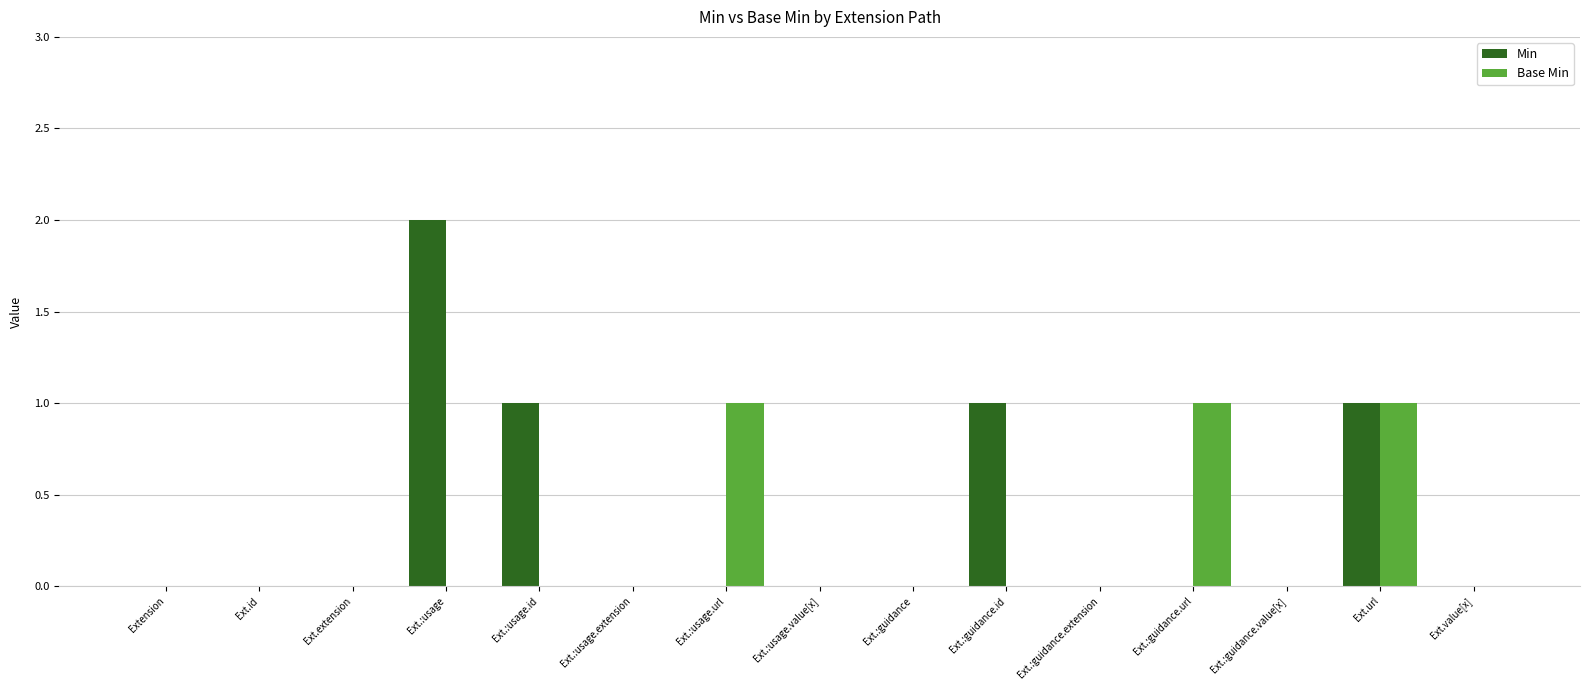

What is the sum of all Base Min values?

3